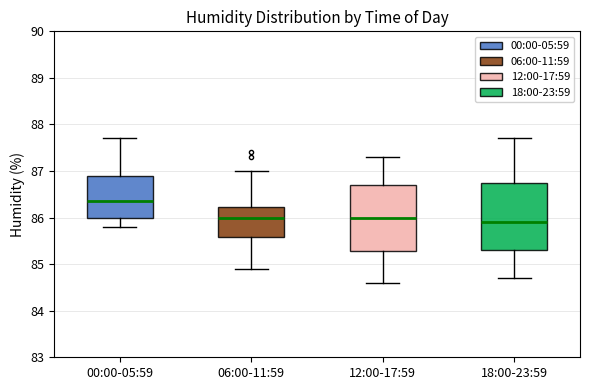

Reading left to right, read every box against the y-axis: the position of its median line, the range the box covers, and the ends of its whiskers. The values are not printed on the chart, so give them approximately, as read against the axis.

00:00-05:59: median 86.4, box 86.0 to 86.9, whiskers 85.8 to 87.7
06:00-11:59: median 86.0, box 85.6 to 86.2, whiskers 84.9 to 87.0
12:00-17:59: median 86.0, box 85.3 to 86.7, whiskers 84.6 to 87.3
18:00-23:59: median 85.9, box 85.3 to 86.8, whiskers 84.7 to 87.7